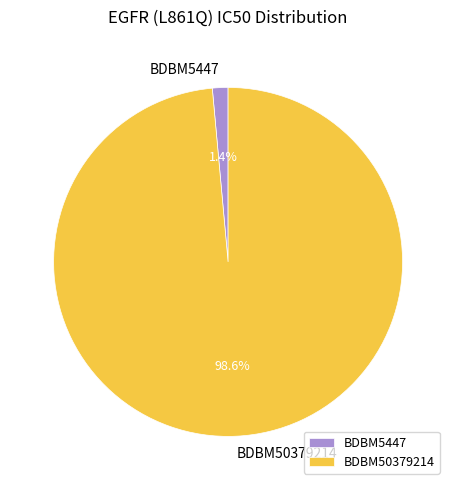

Rank the categories by value from highest to lowest.

BDBM50379214, BDBM5447